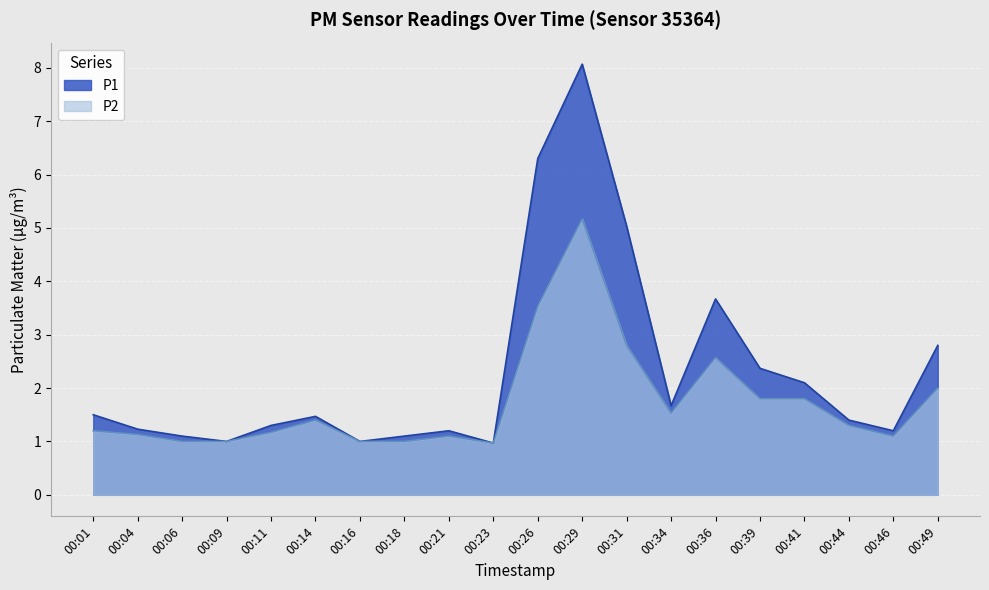

Reading left to right, transcribe all the data shown in this chart.

P1: 1.5	1.2	1.1	1.0	1.3	1.5	1.0	1.1	1.2	1.0	6.3	8.1	5.0	1.7	3.7	2.4	2.1	1.4	1.2	2.8
P2: 1.2	1.1	1.0	1.0	1.2	1.4	1.0	1.0	1.1	1.0	3.5	5.2	2.8	1.5	2.6	1.8	1.8	1.3	1.1	2.0